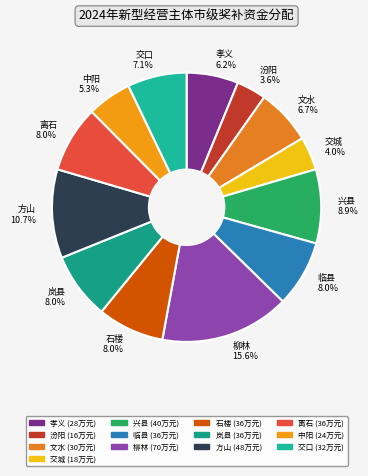

Count the number of slices in the pie.

13